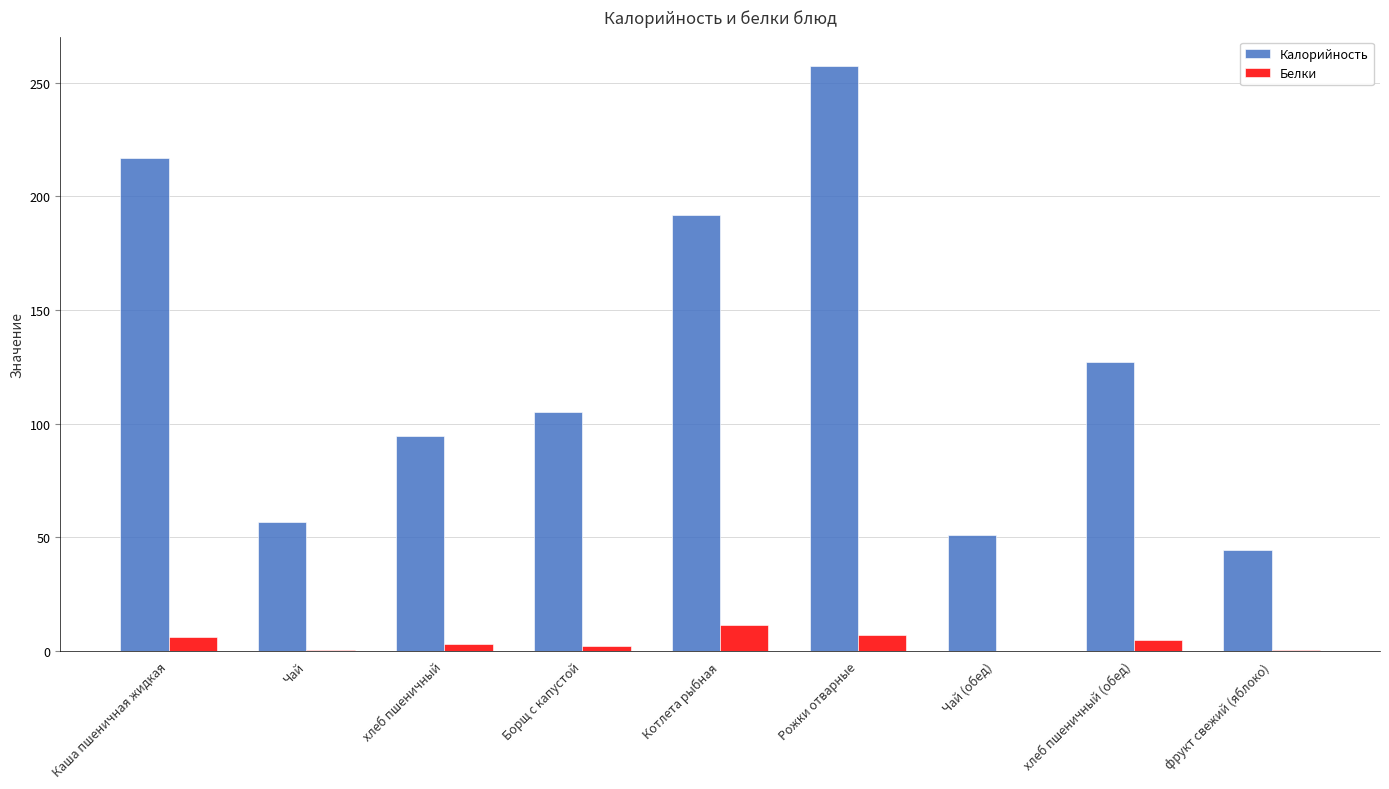

What is the spread (max minus min) of values at хлеб пшеничный?

91.4